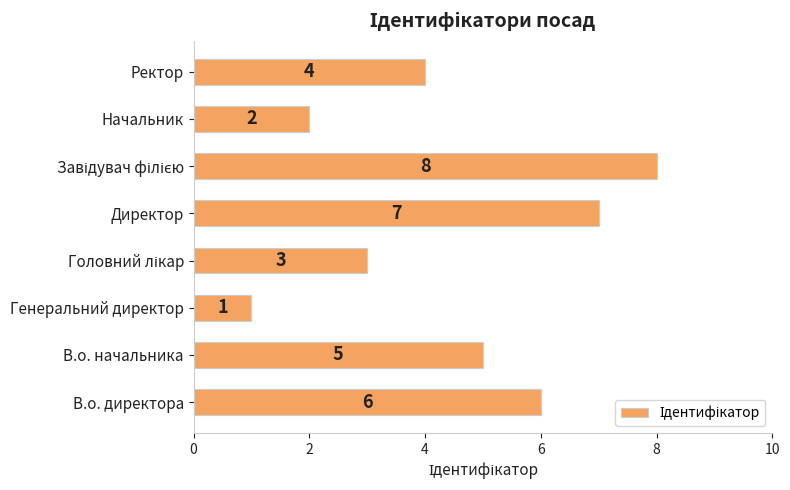

What is the ratio of the value at В.о. начальника to the value at Начальник?

2.5